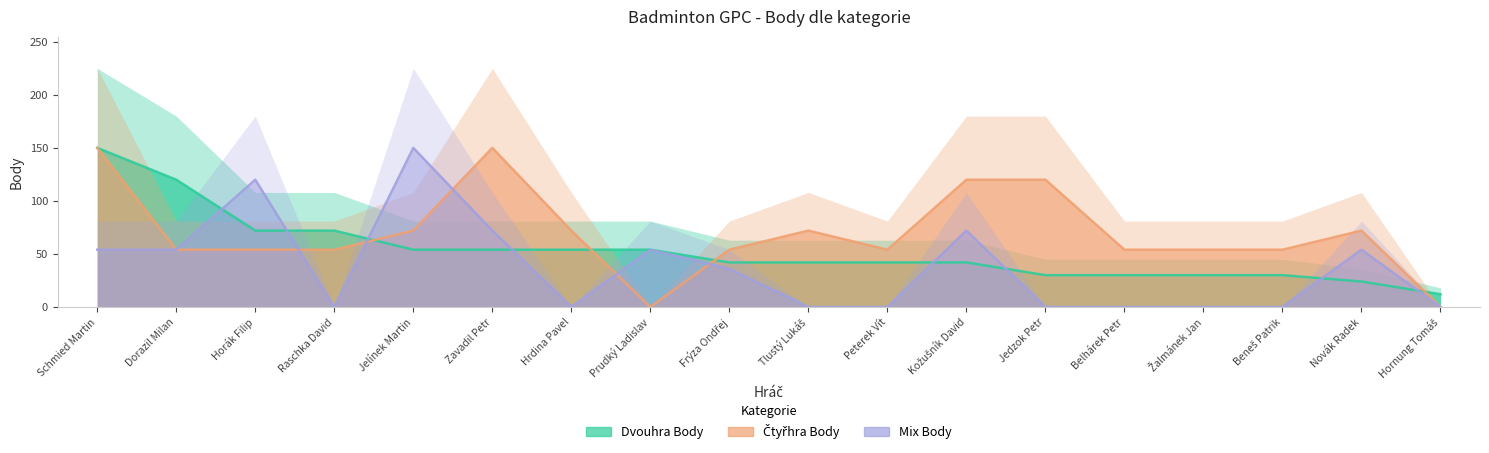

The value of Čtyřhra Body at Kožušník David is 181. True or false?

False